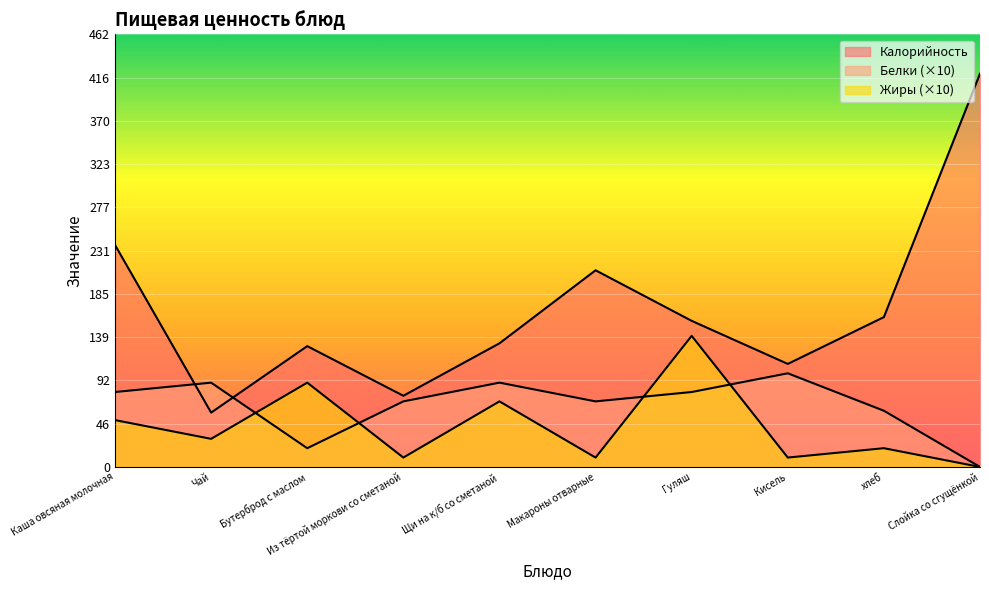

Which category has the lowest value across all series?

Слойка со сгущёнкой